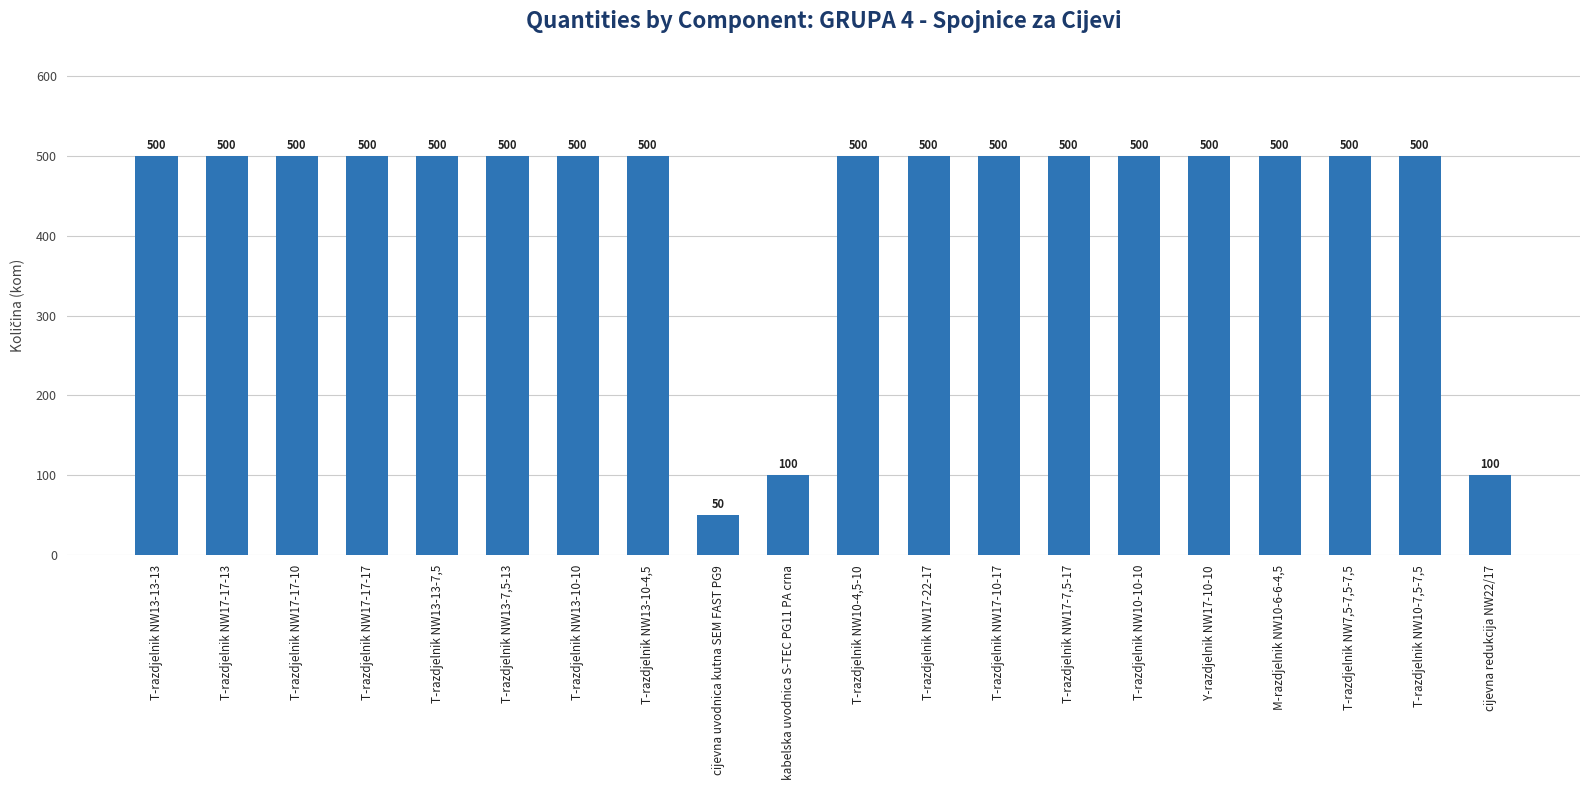

What is the difference between the maximum and minimum values?

450